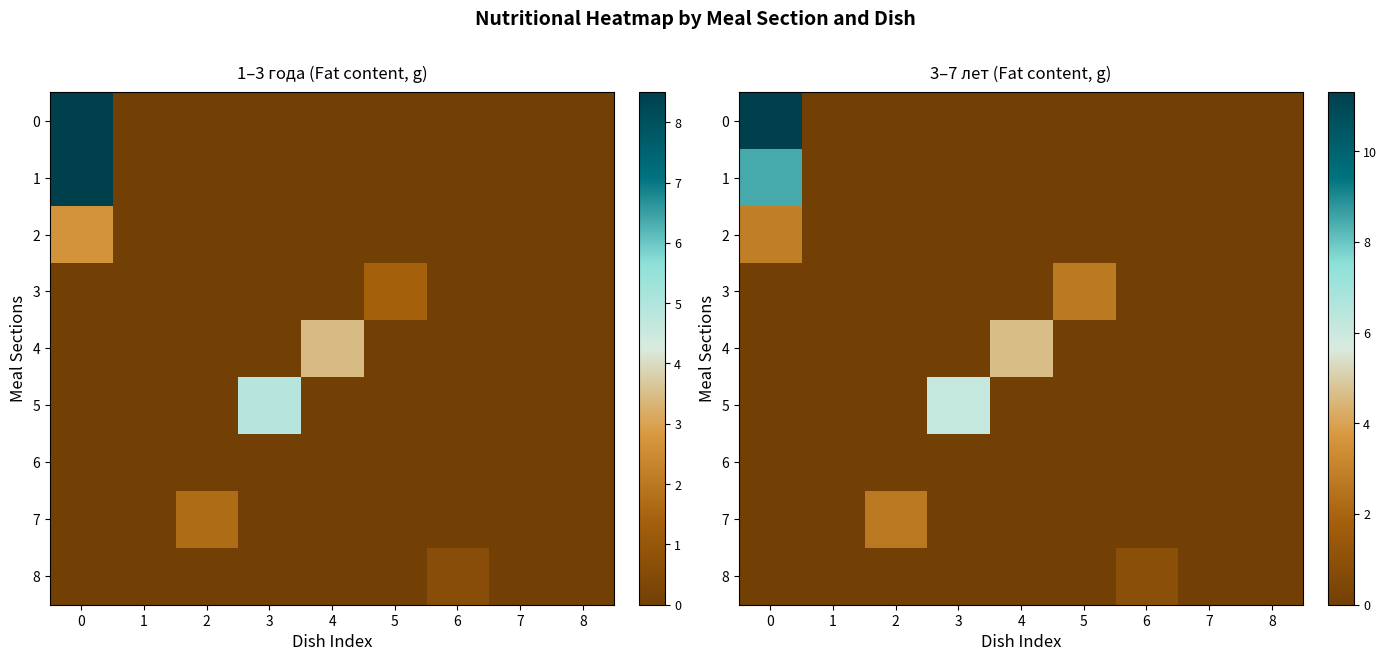

What is the difference between the maximum and second lowest values in the 7 series?

2.6